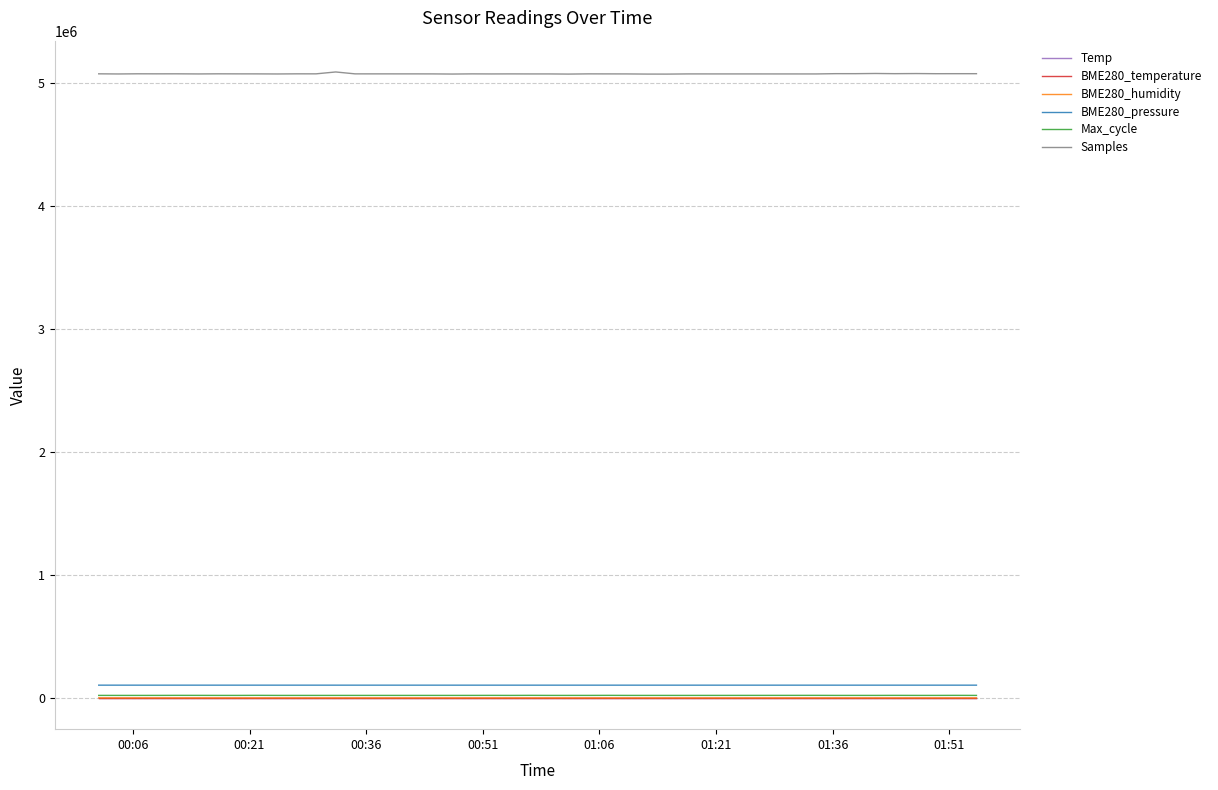

True or false: Samples and BME280_temperature cross at least once.

False